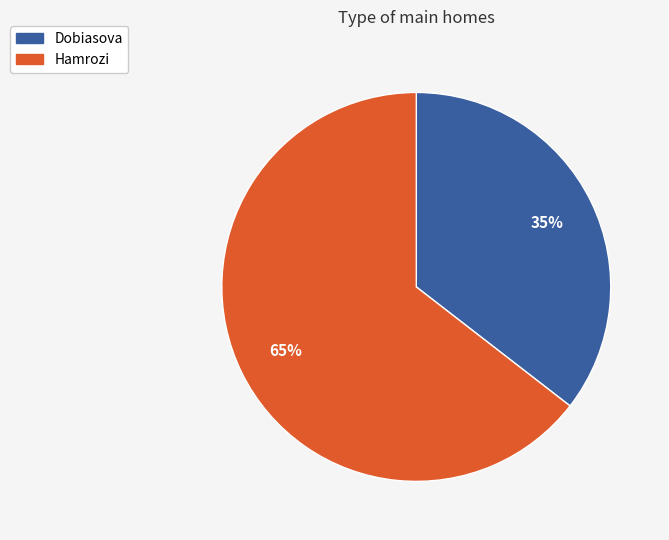

Rank the categories by value from lowest to highest.

Dobiasova, Hamrozi